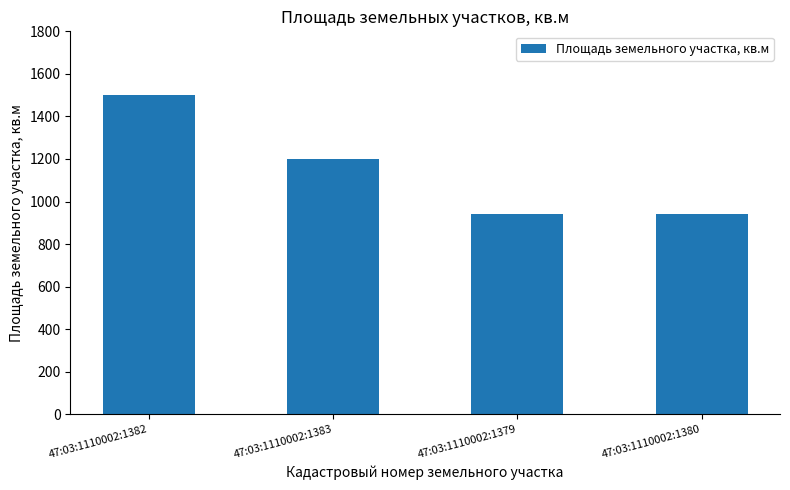

How many values are between 940 and 1500?

4